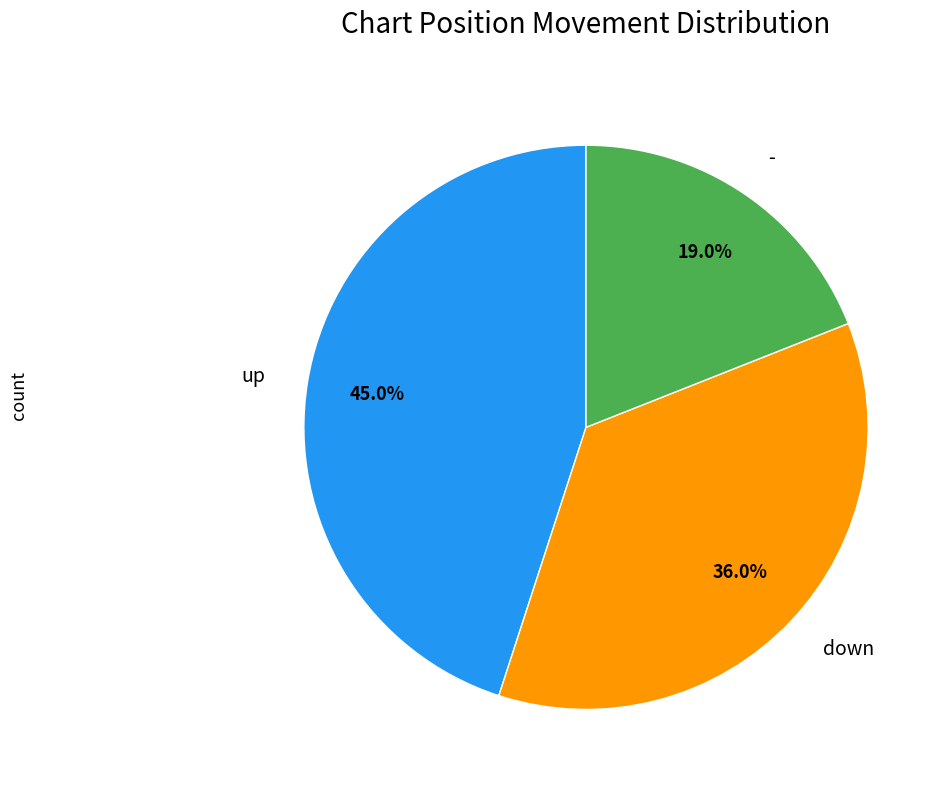

What percentage is NOT represented by -?

81.0%